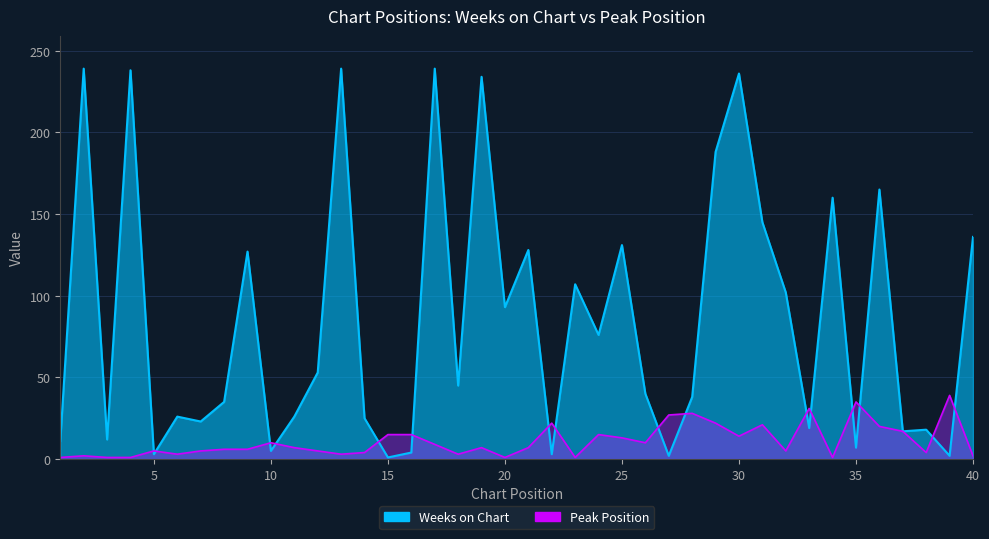

Reading left to right, what are all the values shown in this chart?

Weeks on Chart: 11	239	12	238	3	26	23	35	127	5	26	53	239	25	1	4	239	45	234	93	128	3	107	76	131	40	2	38	188	236	145	102	19	160	7	165	17	18	2	136
Peak Position: 1	2	1	1	5	3	5	6	6	10	7	5	3	4	15	15	9	3	7	1	7	22	1	15	13	10	27	28	22	14	21	5	31	1	35	20	17	4	39	2